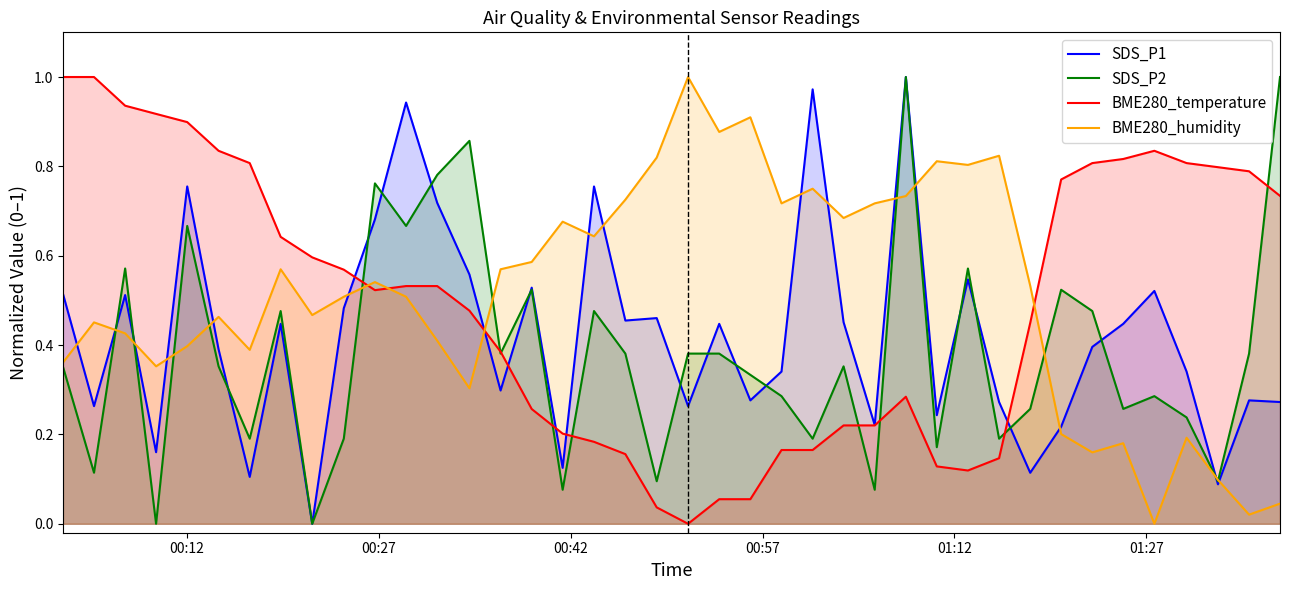

At how many categories does at least one series exceed 0?

40